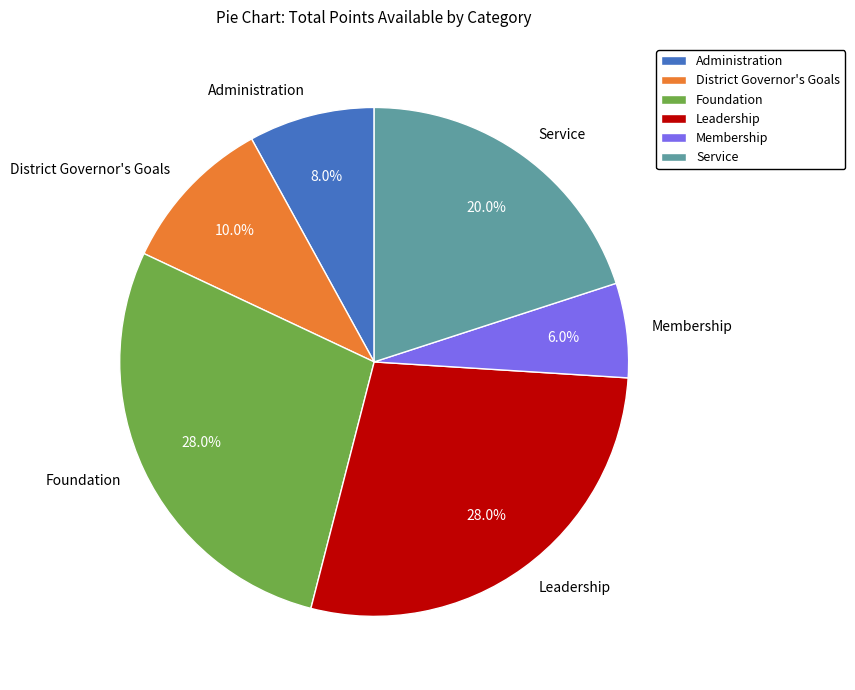

Is there any slice that represents more than half of the pie?

No